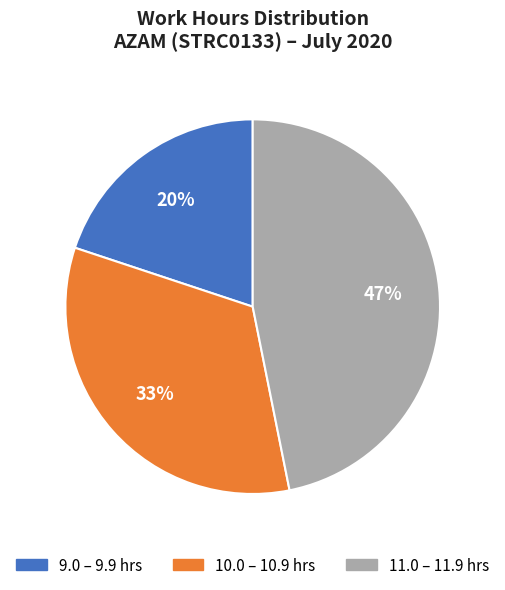

The 10.0 – 10.9 hrs slice represents 33% of the pie. True or false?

True